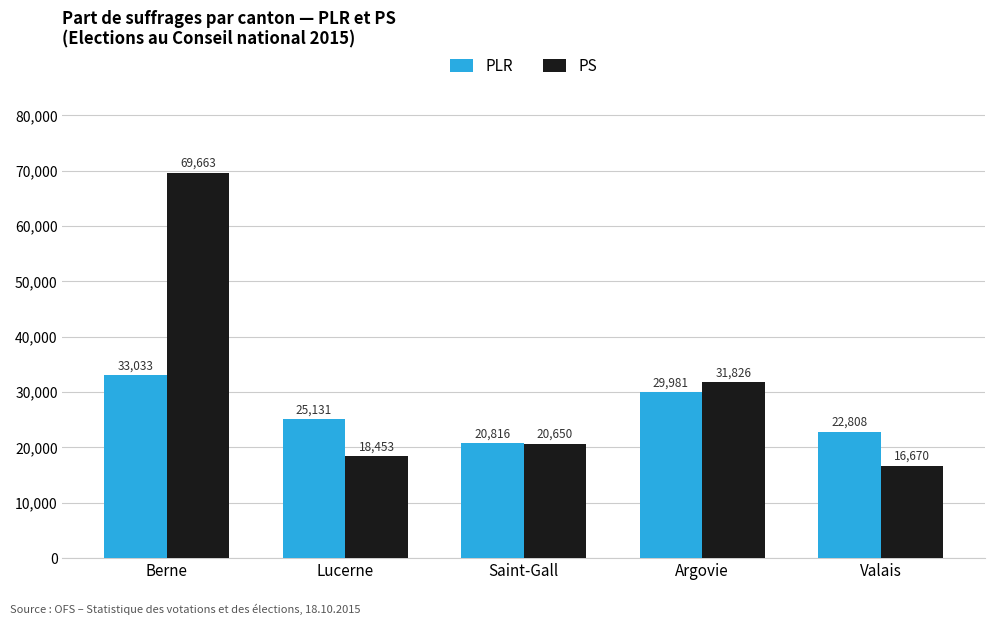

Rank the series by their average value, from lowest to highest.

PLR, PS